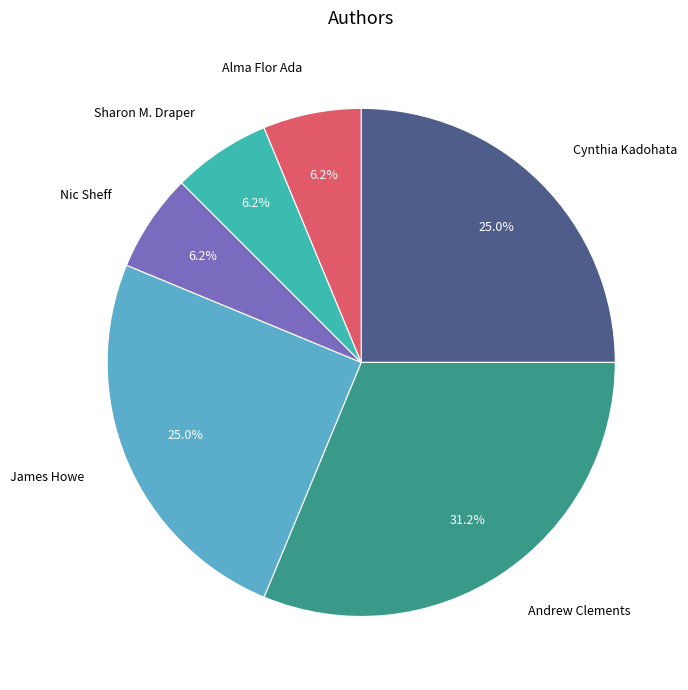

Does any single category account for the majority?

No